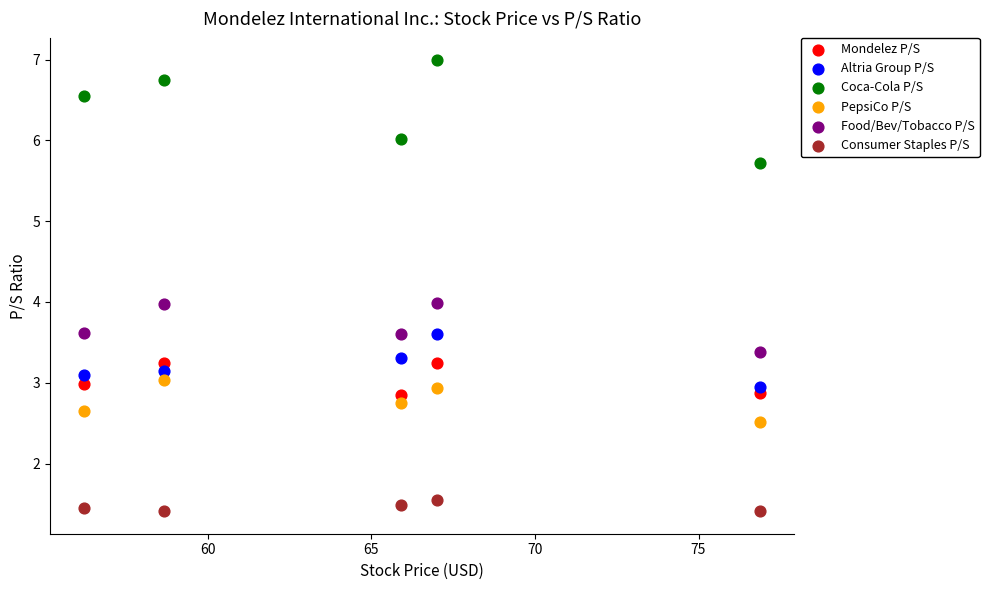

What is the X range (max minus min) for the scatter plot?

20.7